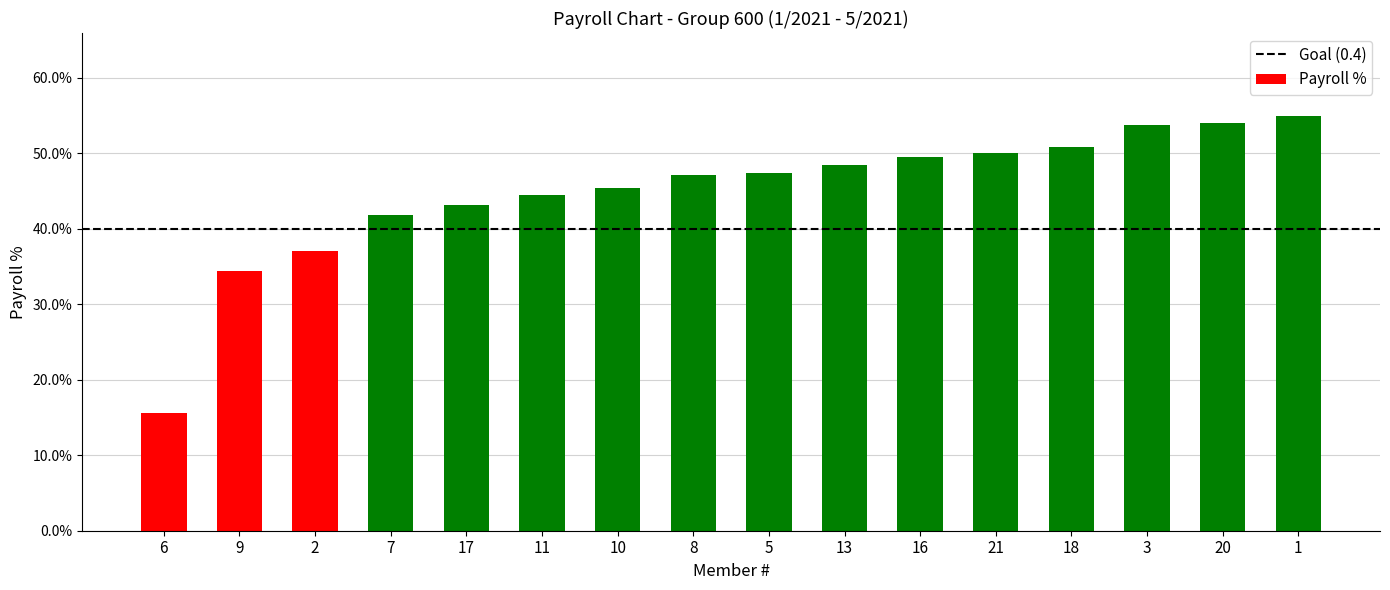

What is the approximate value at 3?

0.5